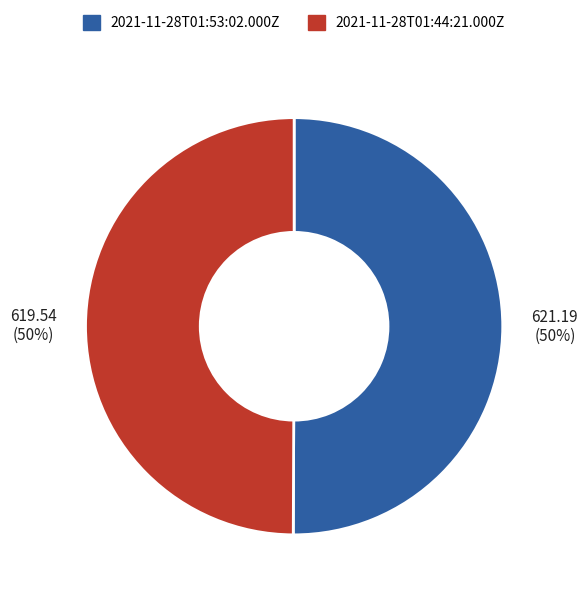

To the nearest percent, what is the average slice percentage?

50%